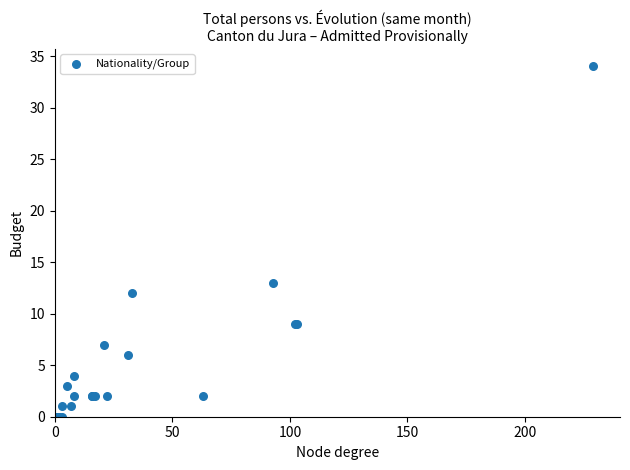

What Y value in the scatter plot is closest to 17?

13